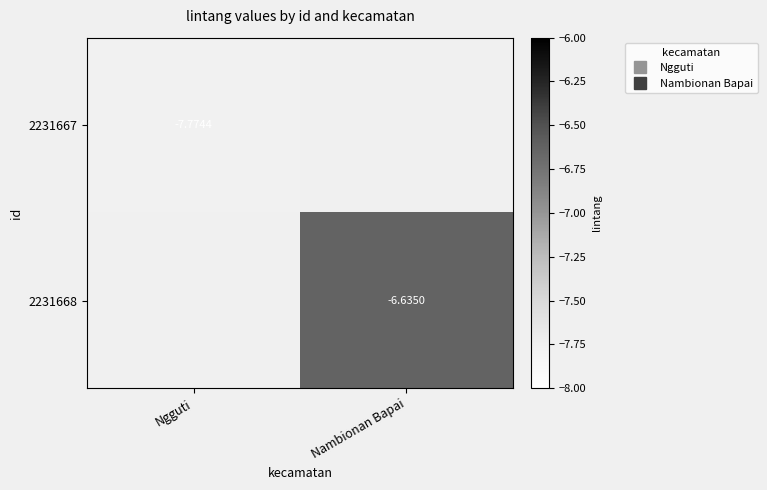

The 2231668 series shows -6.6 at Nambionan Bapai. True or false?

True